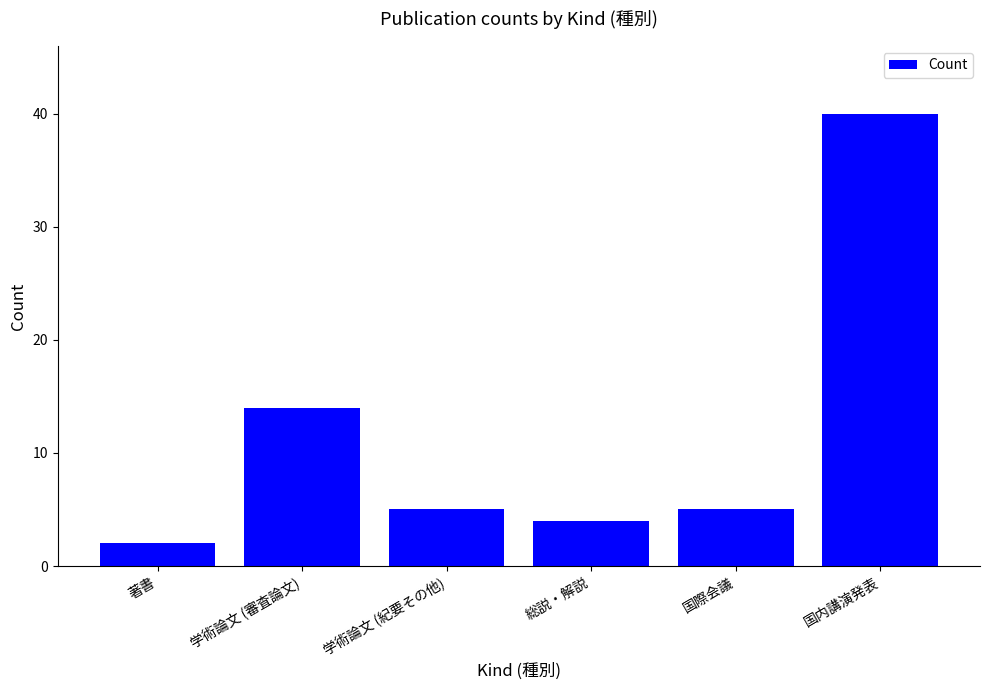

How many bars are there in total?

6